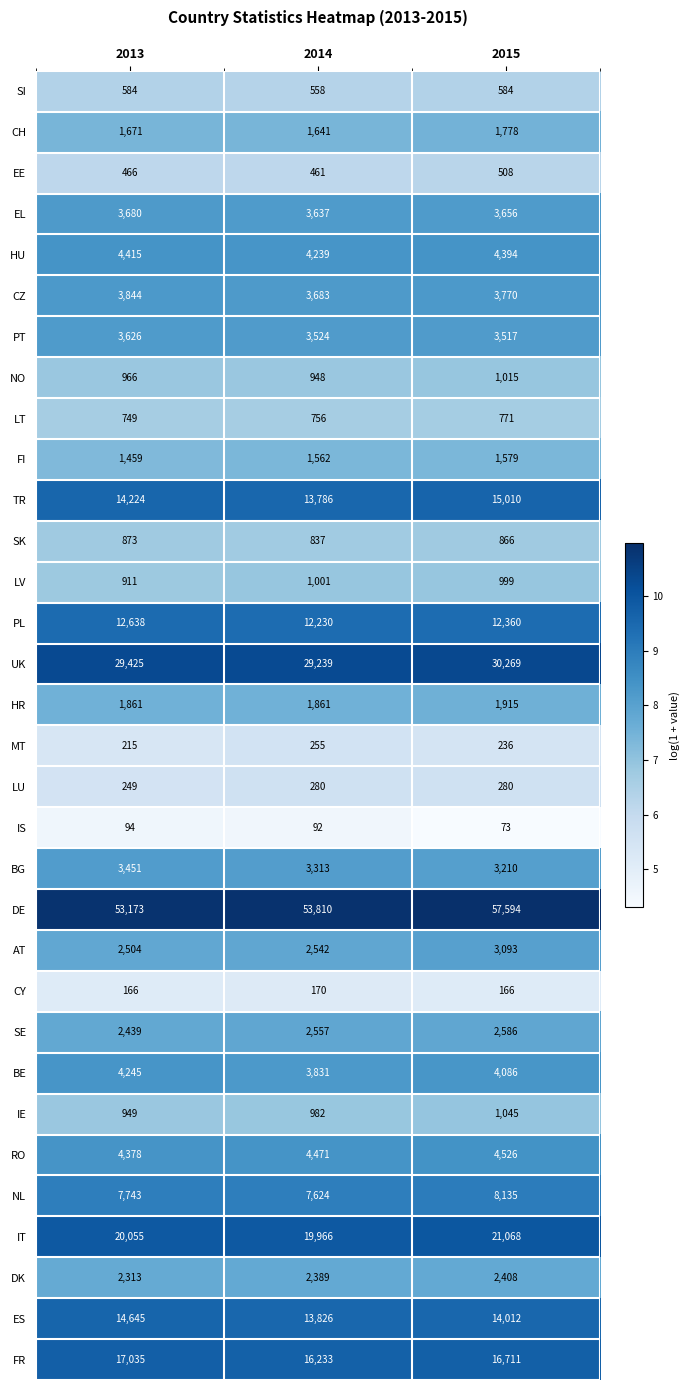

What is the sum of all AT values?

8139